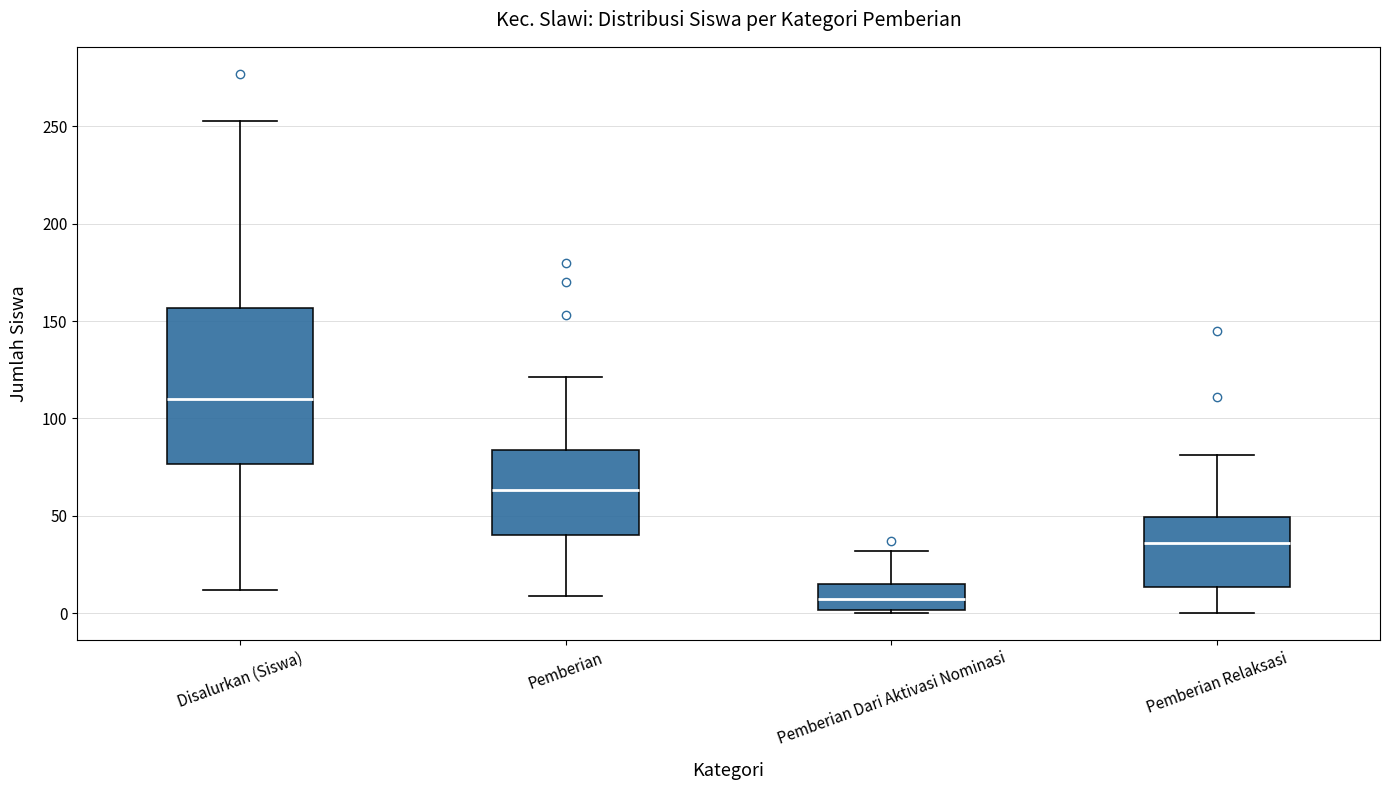

Reading left to right, transcribe this box plot: for each box, give where its median line is, the range the box spans, and where its two whiskers end, as read against the y-axis. The values are not printed on the chart, so give them approximately, as read against the axis.

Disalurkan (Siswa): median 110, box 75 to 155, whiskers 10 to 255
Pemberian: median 65, box 40 to 85, whiskers 10 to 120
Pemberian Dari Aktivasi Nominasi: median 5, box 0 to 15, whiskers 0 (just below the box's lower edge) to 30
Pemberian Relaksasi: median 35, box 15 to 50, whiskers 0 to 80